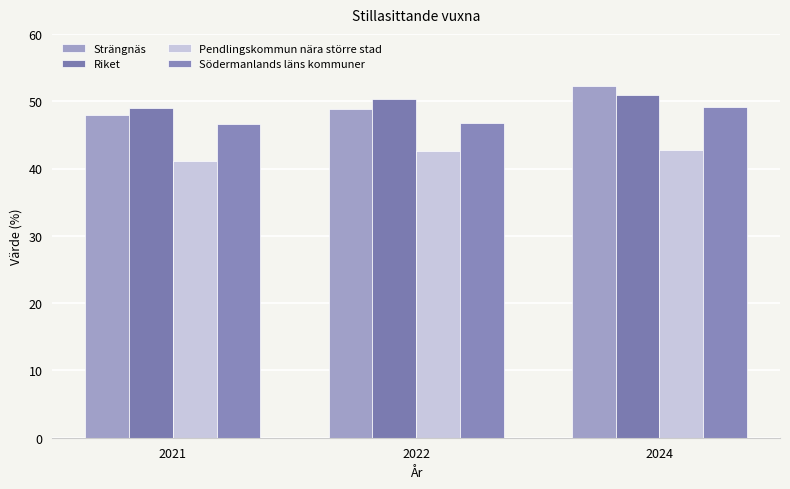

What is the difference between the maximum and minimum values in the Pendlingskommun nära större stad series?

1.7